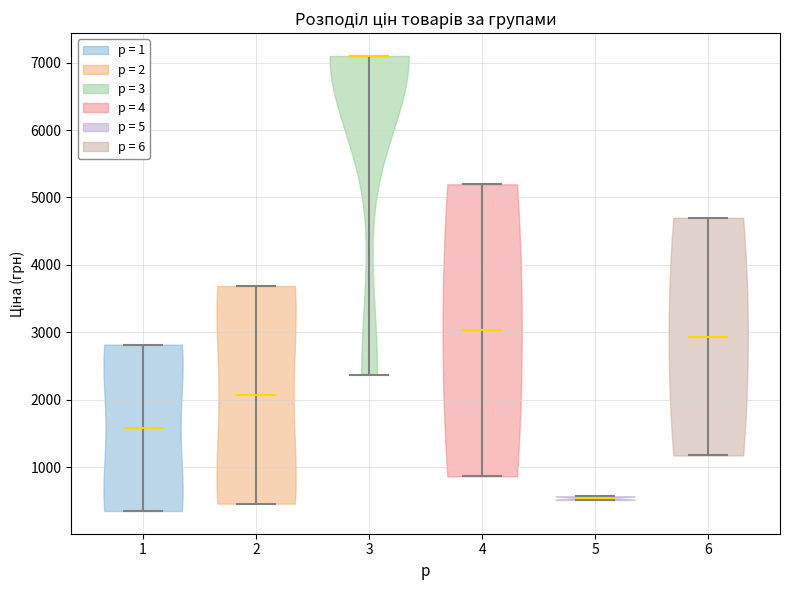

Where does the median line of the violin at x = 2 sit on the y-axis? The values are not printed on the chart, so give them approximately, as read against the axis.

2100